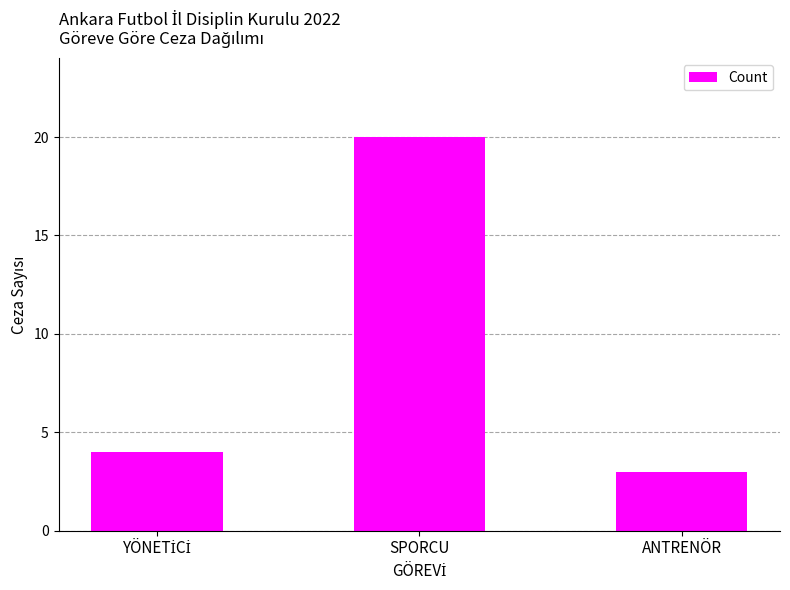

At which category does the chart reach its minimum across all series?

ANTRENÖR